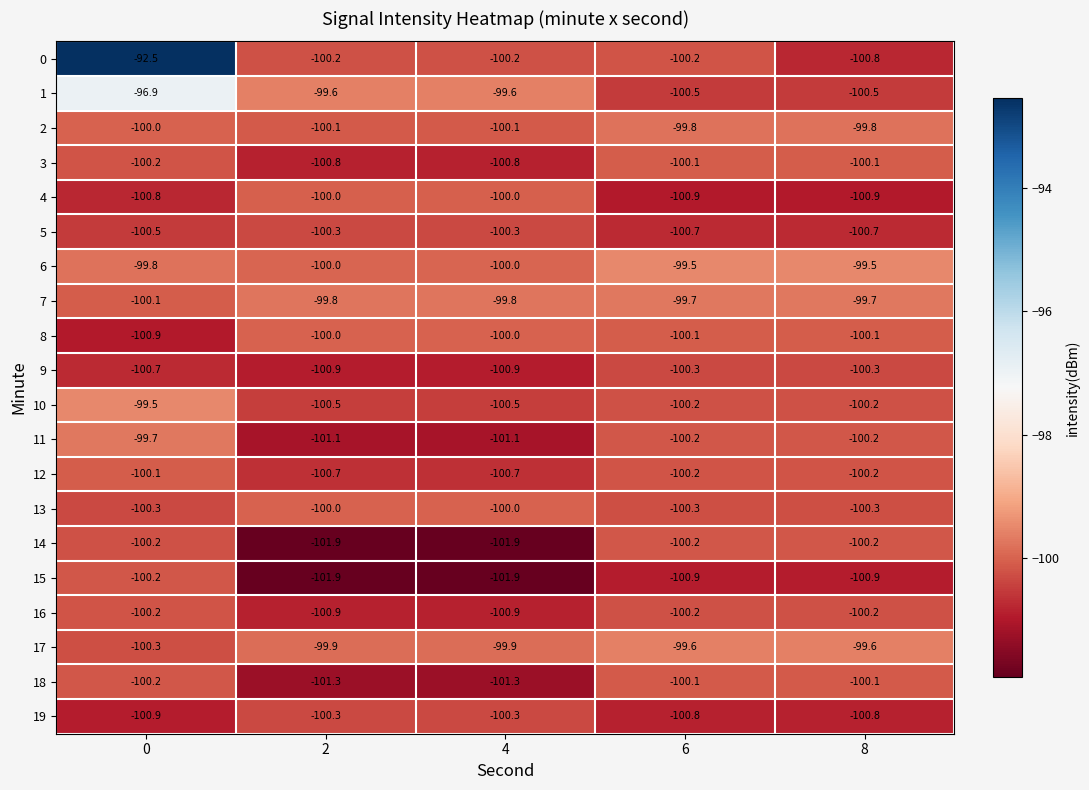

True or false: 15 has a value of -101.9 at 2.

True